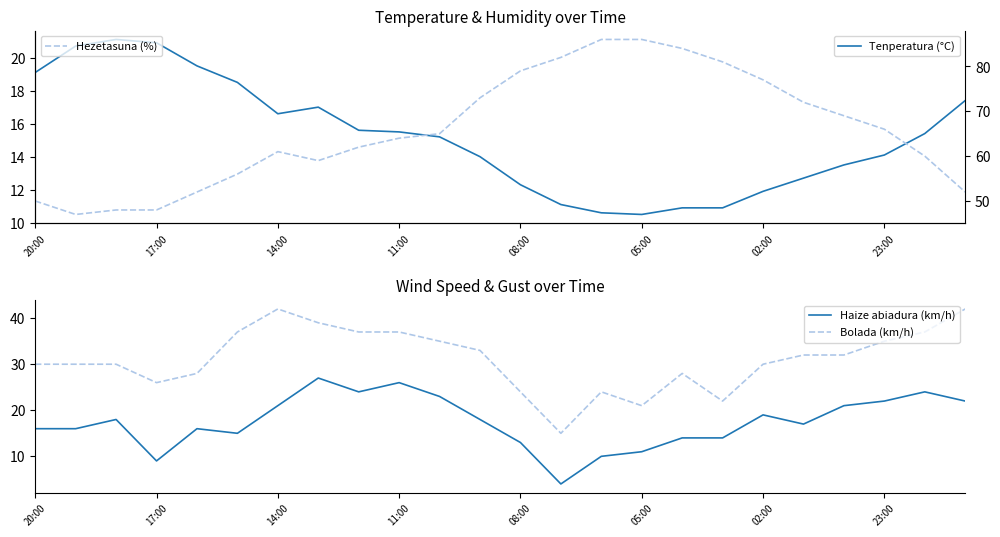

Is it true that Bolada (km/h) equals 9 at 14:00?

False